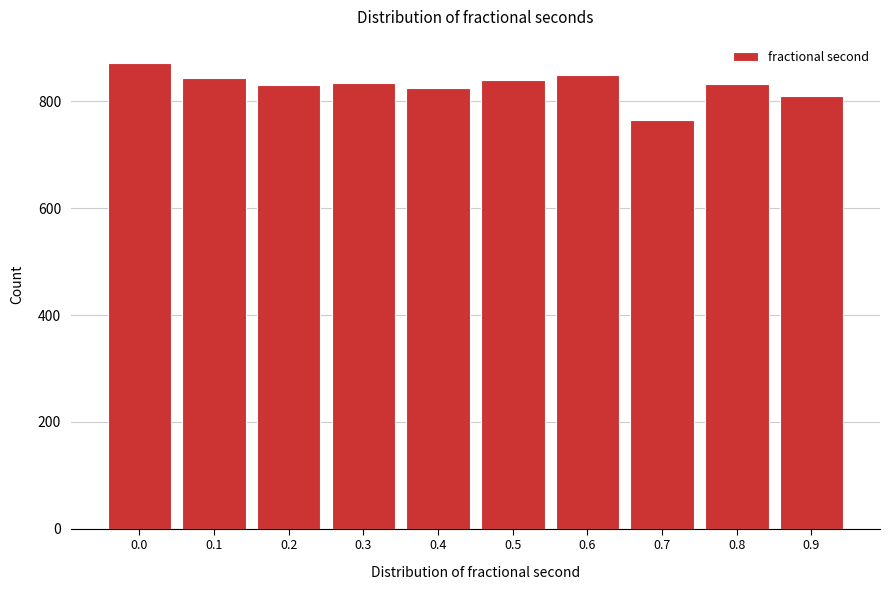

What is the change in value from 0.0 to 0.3?

-38